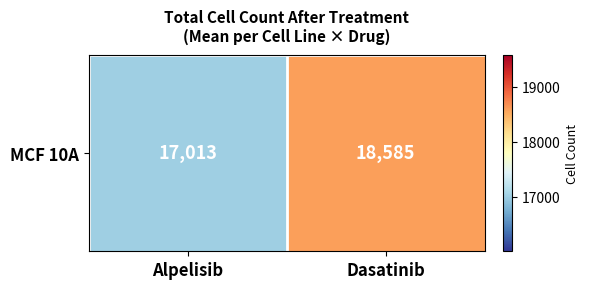

True or false: the data shows 29469.5 at Dasatinib.

False